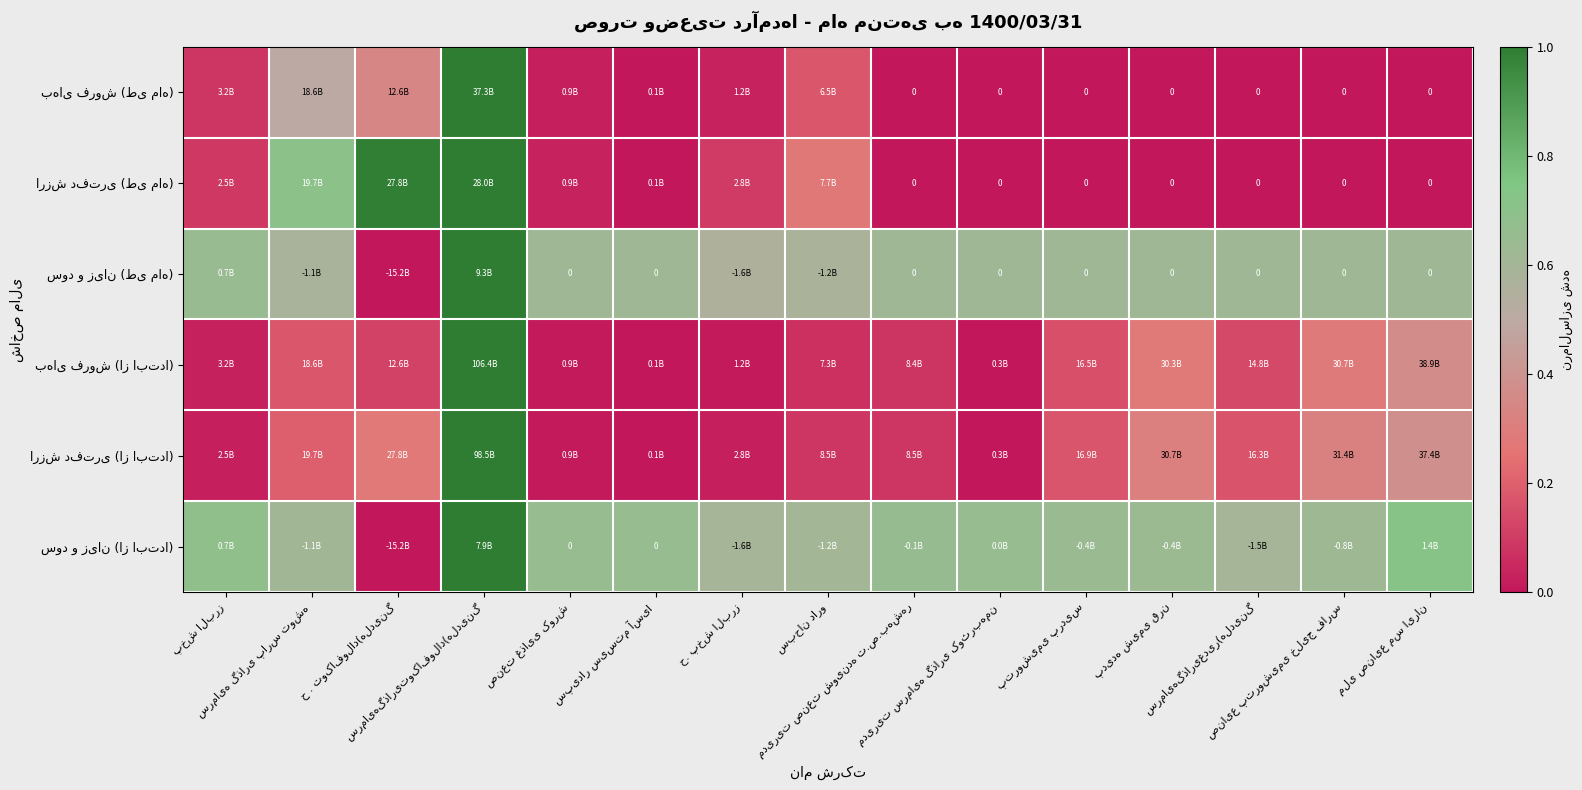

Which series changed the most between پخش البرز and صنعت غذایی کورش?

بهای فروش (طی ماه)